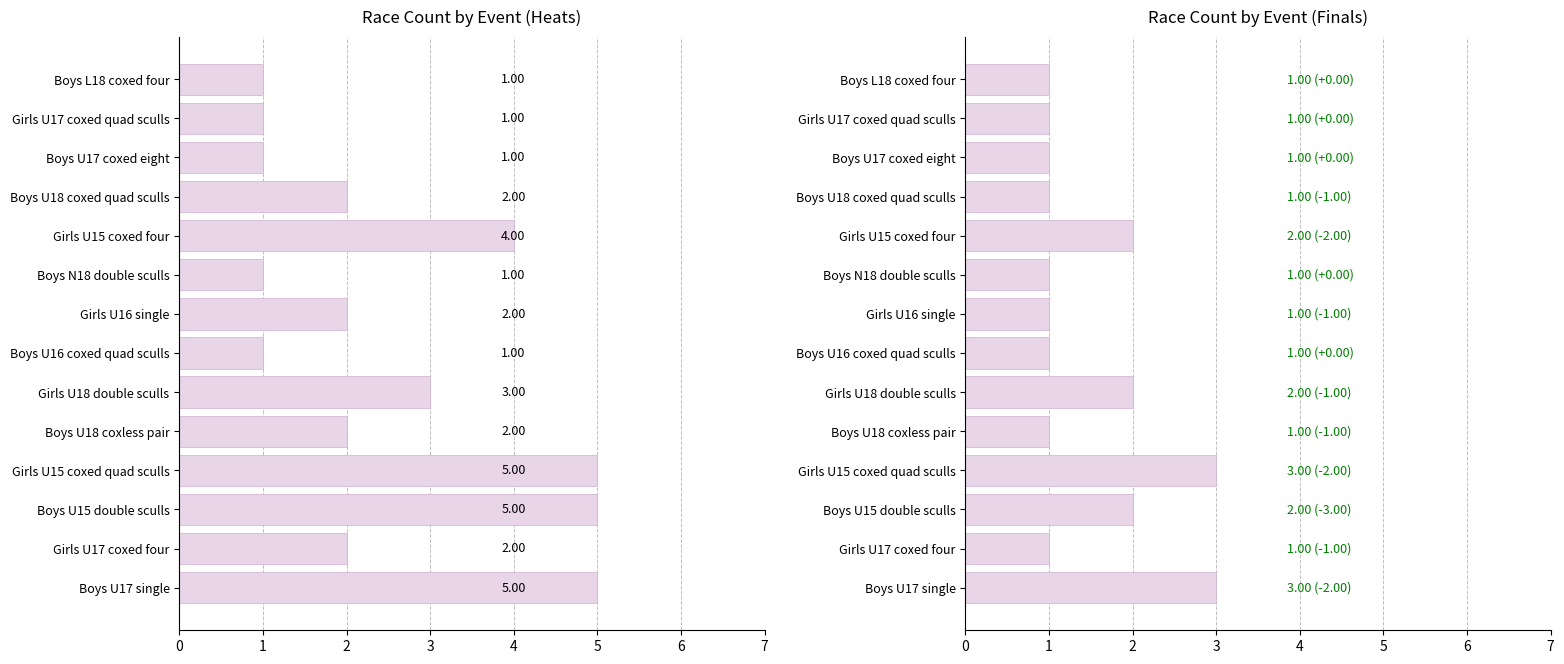

Which series has the largest total across all categories?

heat